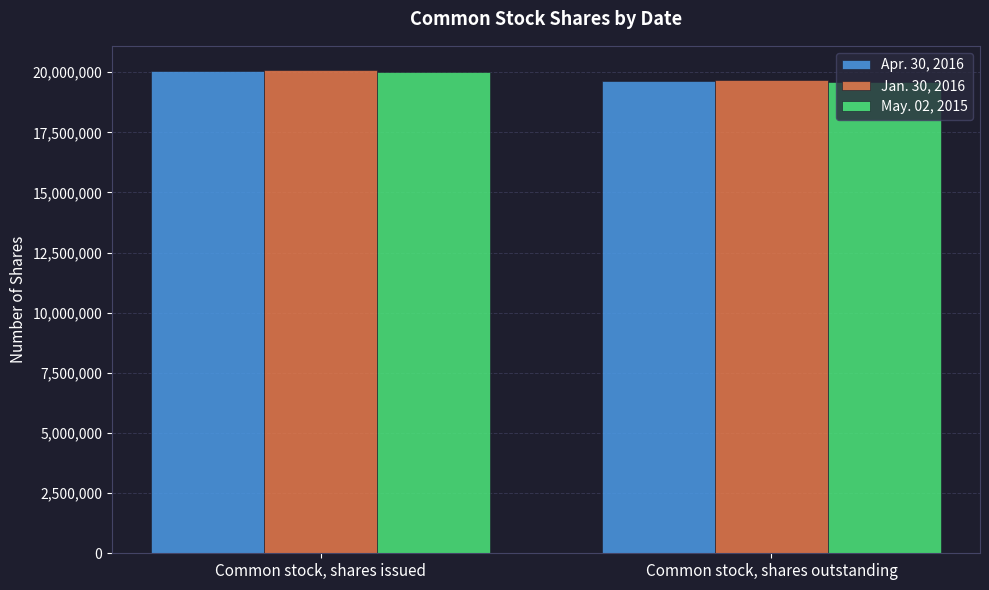

What is the label of the 1st bar from the left?

Common stock, shares issued